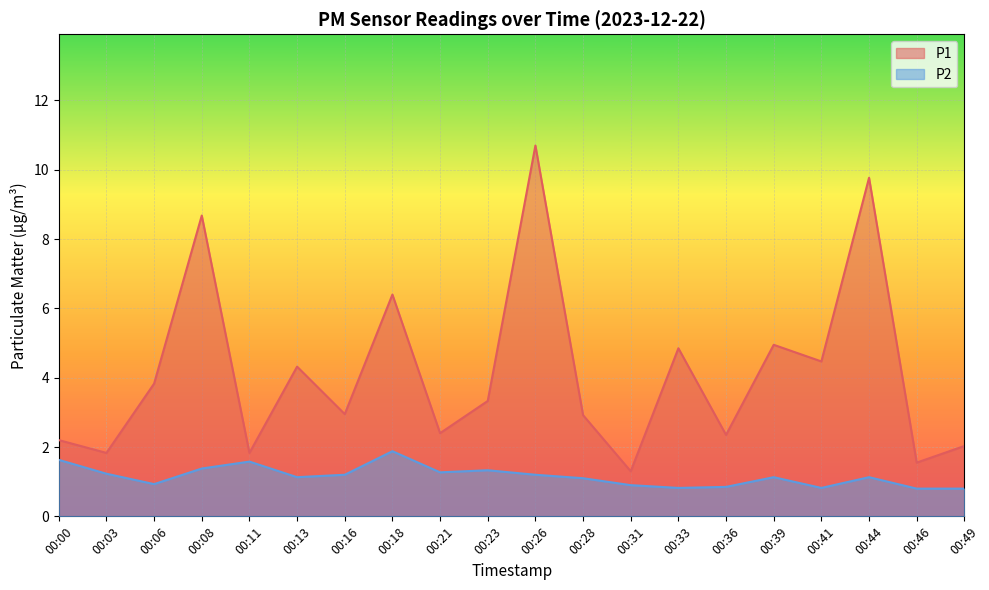

Rank the series by their maximum value, from lowest to highest.

P2, P1